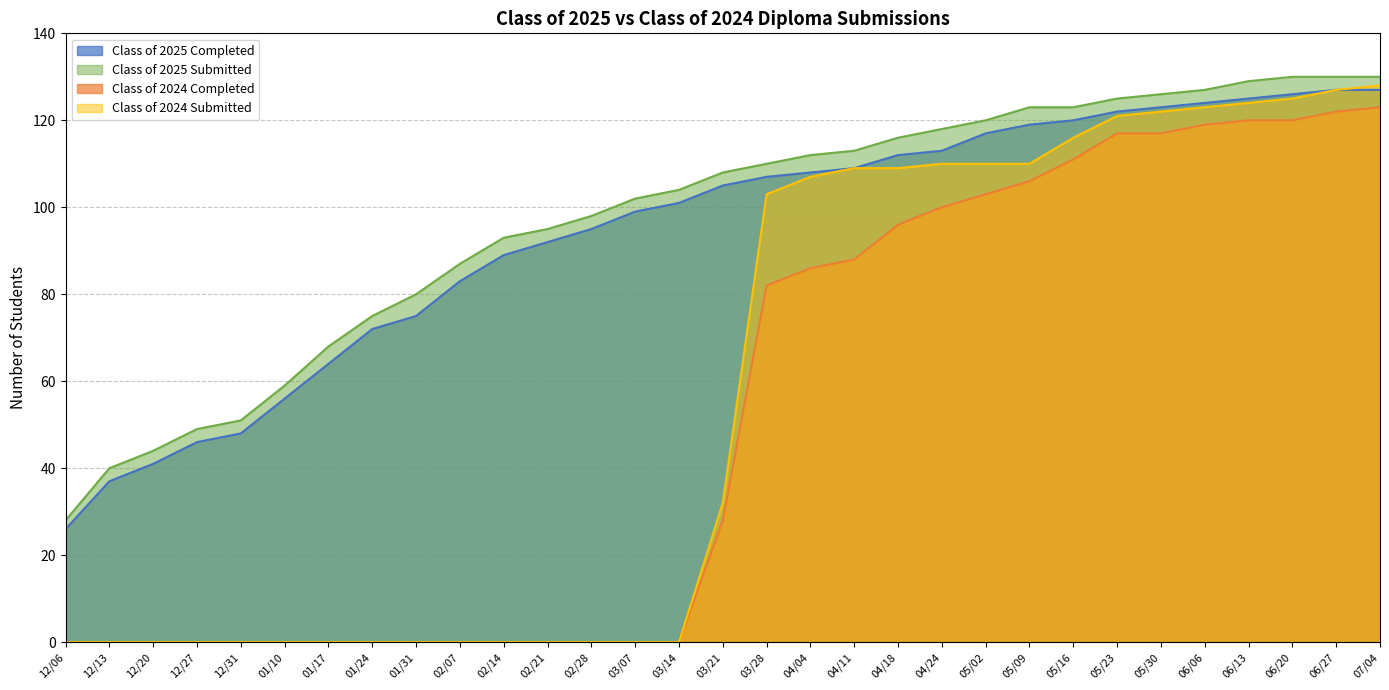

How many values in the Class of 2025 Completed series are below 105?

15